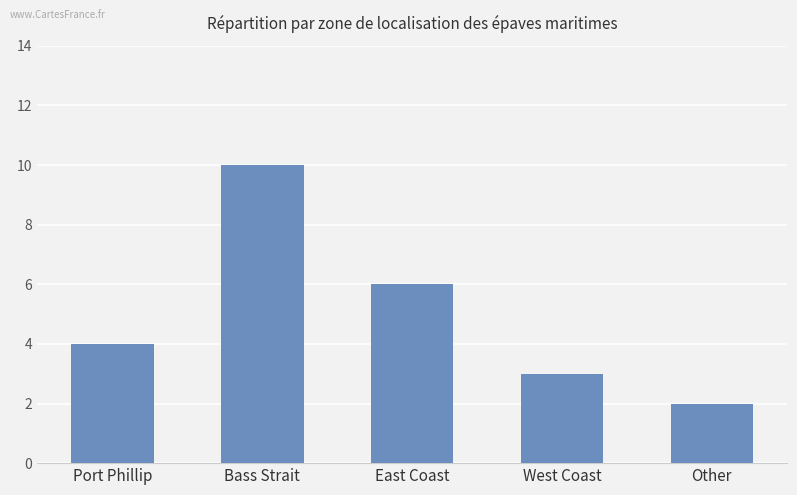

What is the value of the 5th bar from the left?

2